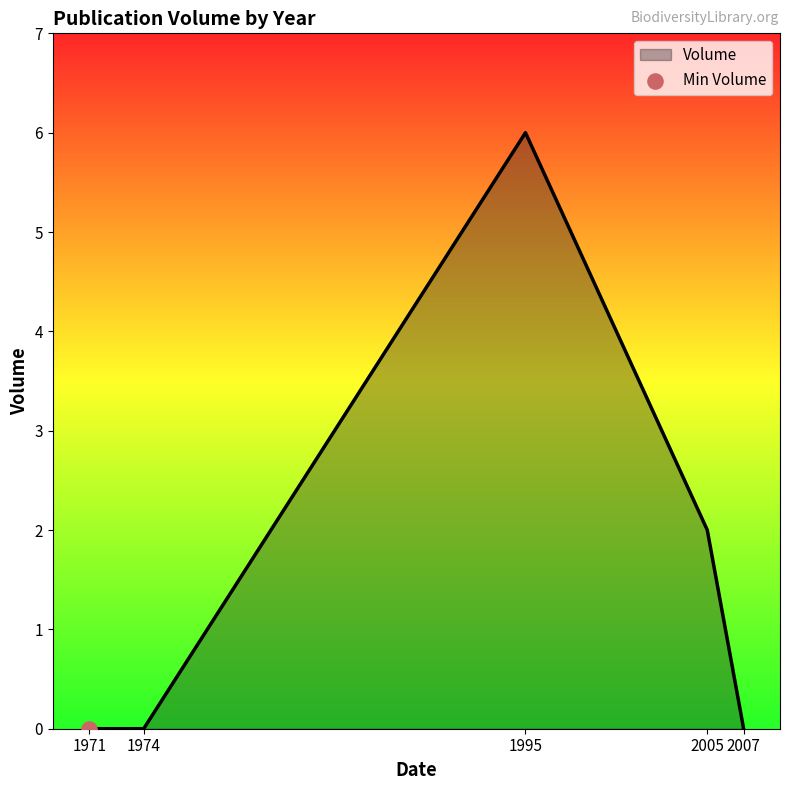

Between 2005 and 1995, which is larger?

1995